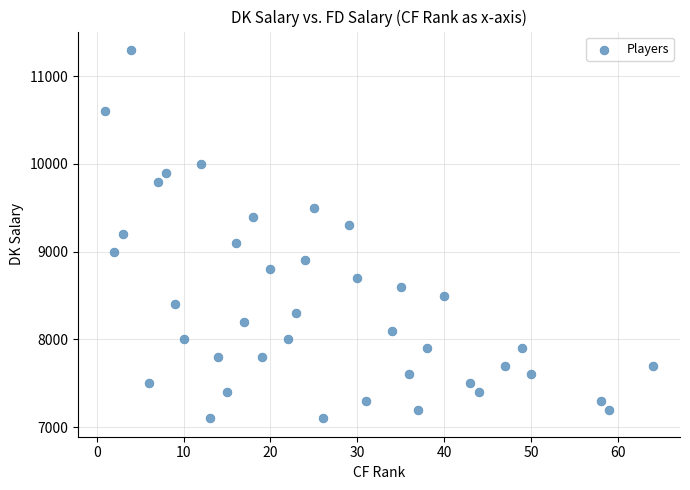

What is the range of Y values (max minus min)?

4200